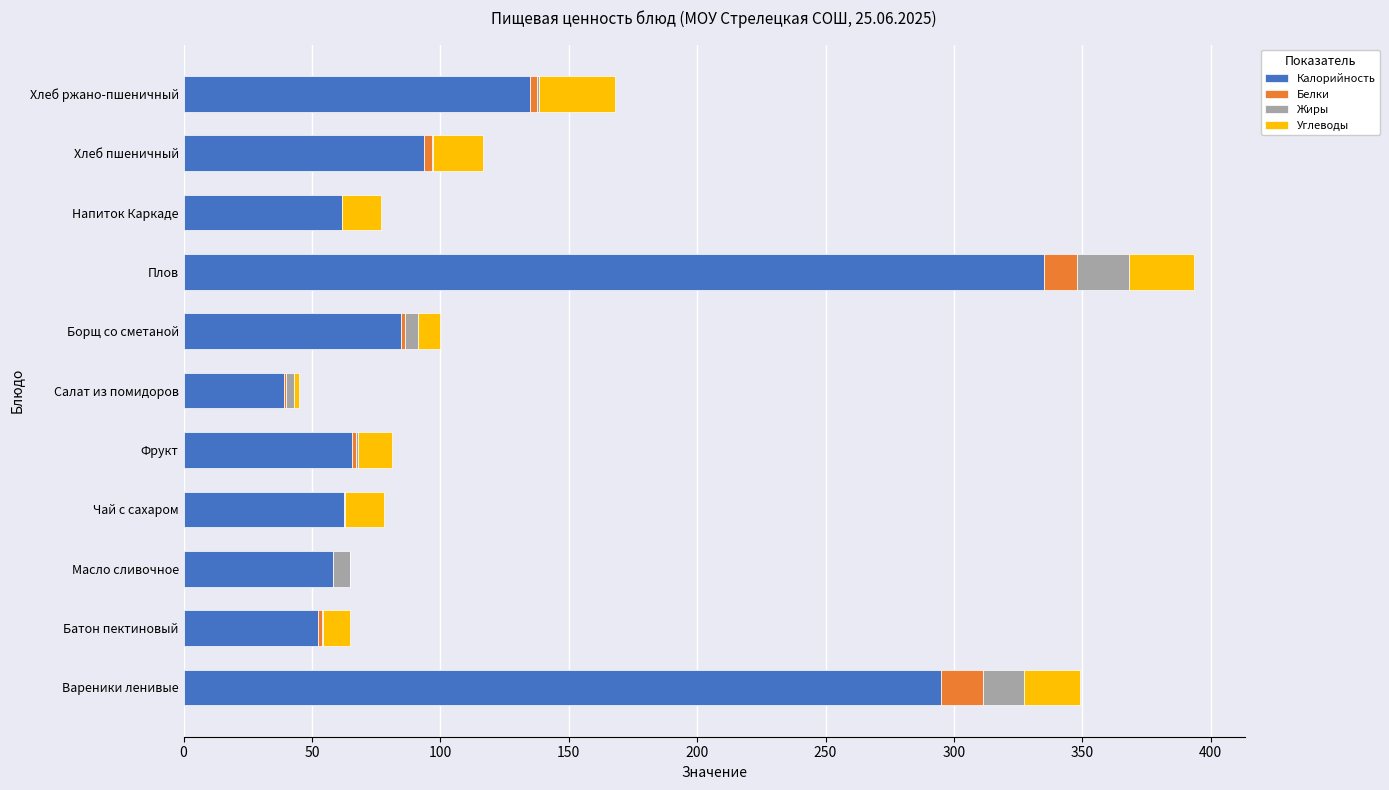

At which category is the sum across all series the highest?

Плов